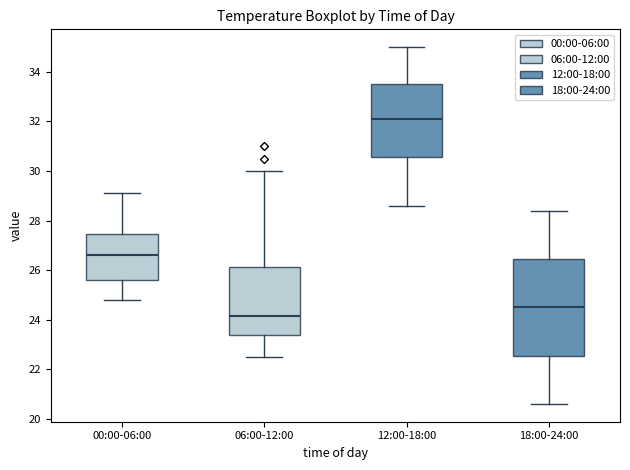

Reading left to right, read every box against the y-axis: the position of its median line, the range the box covers, and the ends of its whiskers. The values are not printed on the chart, so give them approximately, as read against the axis.

00:00-06:00: median 26.6, box 25.6 to 27.4, whiskers 24.8 to 29.2
06:00-12:00: median 24.2, box 23.4 to 26.2, whiskers 22.6 to 30.0
12:00-18:00: median 32.2, box 30.6 to 33.6, whiskers 28.6 to 35.0
18:00-24:00: median 24.6, box 22.6 to 26.4, whiskers 20.6 to 28.4